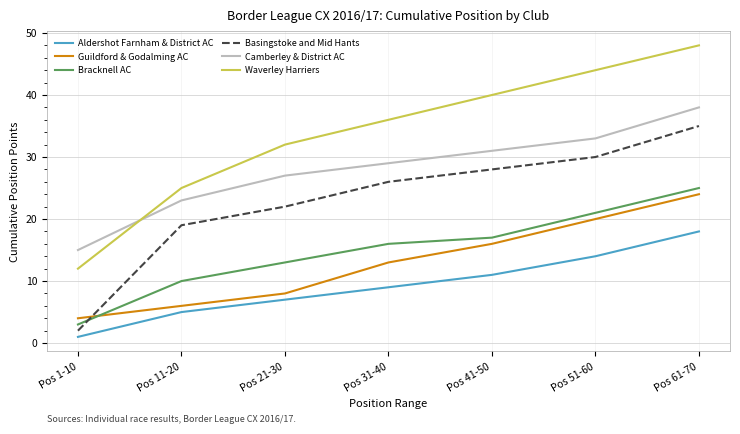

Reading left to right, extract all data points from this chart.

Aldershot Farnham & District AC: Pos 1-10=1	Pos 11-20=5	Pos 21-30=7	Pos 31-40=9	Pos 41-50=11	Pos 51-60=14	Pos 61-70=18
Guildford & Godalming AC: Pos 1-10=4	Pos 11-20=6	Pos 21-30=8	Pos 31-40=13	Pos 41-50=16	Pos 51-60=20	Pos 61-70=24
Bracknell AC: Pos 1-10=3	Pos 11-20=10	Pos 21-30=13	Pos 31-40=16	Pos 41-50=17	Pos 51-60=21	Pos 61-70=25
Basingstoke and Mid Hants: Pos 1-10=2	Pos 11-20=19	Pos 21-30=22	Pos 31-40=26	Pos 41-50=28	Pos 51-60=30	Pos 61-70=35
Camberley & District AC: Pos 1-10=15	Pos 11-20=23	Pos 21-30=27	Pos 31-40=29	Pos 41-50=31	Pos 51-60=33	Pos 61-70=38
Waverley Harriers: Pos 1-10=12	Pos 11-20=25	Pos 21-30=32	Pos 31-40=36	Pos 41-50=40	Pos 51-60=44	Pos 61-70=48